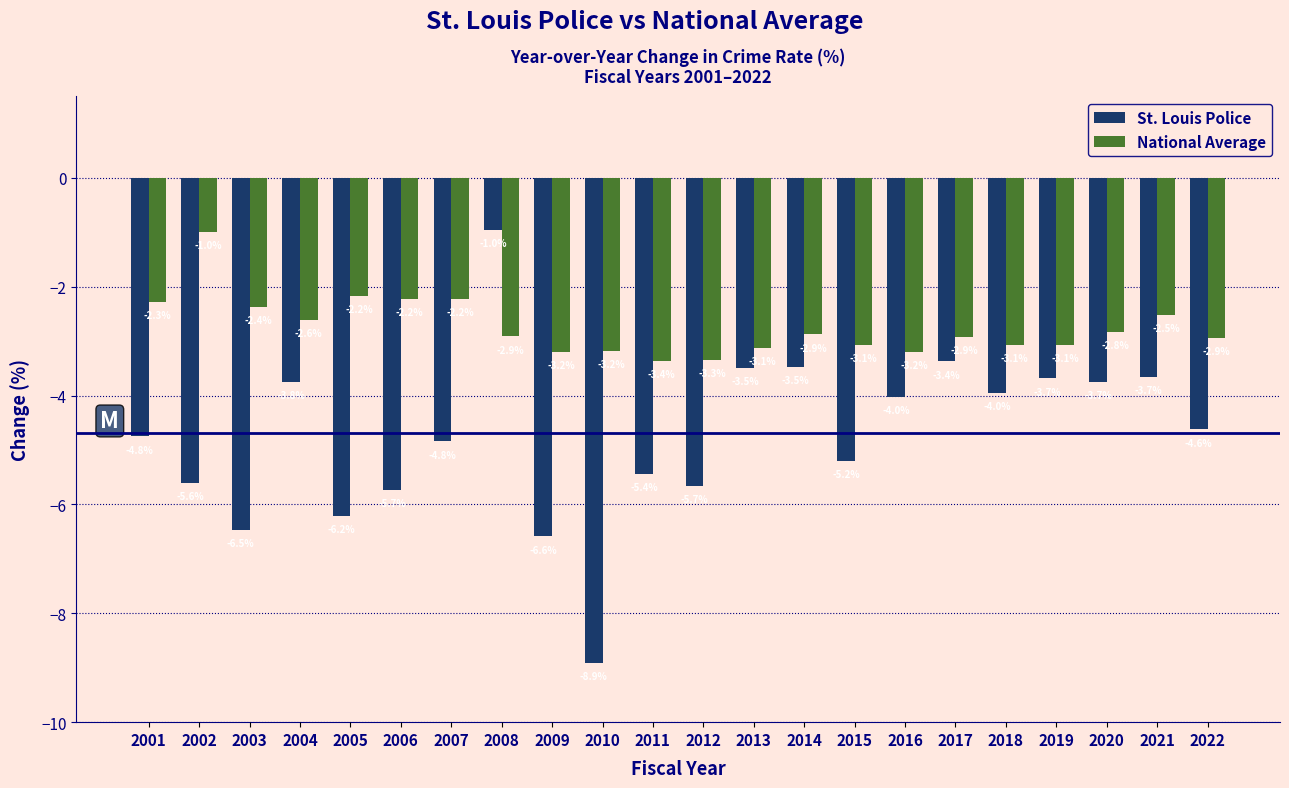

Reading left to right, what are all the values shown in this chart?

St. Louis Police: 2001=-4.8	2002=-5.6	2003=-6.5	2004=-3.8	2005=-6.2	2006=-5.7	2007=-4.8	2008=-1.0	2009=-6.6	2010=-8.9	2011=-5.4	2012=-5.7	2013=-3.5	2014=-3.5	2015=-5.2	2016=-4.0	2017=-3.4	2018=-4.0	2019=-3.7	2020=-3.7	2021=-3.7	2022=-4.6
National Average: 2001=-2.3	2002=-1.0	2003=-2.4	2004=-2.6	2005=-2.2	2006=-2.2	2007=-2.2	2008=-2.9	2009=-3.2	2010=-3.2	2011=-3.4	2012=-3.3	2013=-3.1	2014=-2.9	2015=-3.1	2016=-3.2	2017=-2.9	2018=-3.1	2019=-3.1	2020=-2.8	2021=-2.5	2022=-2.9